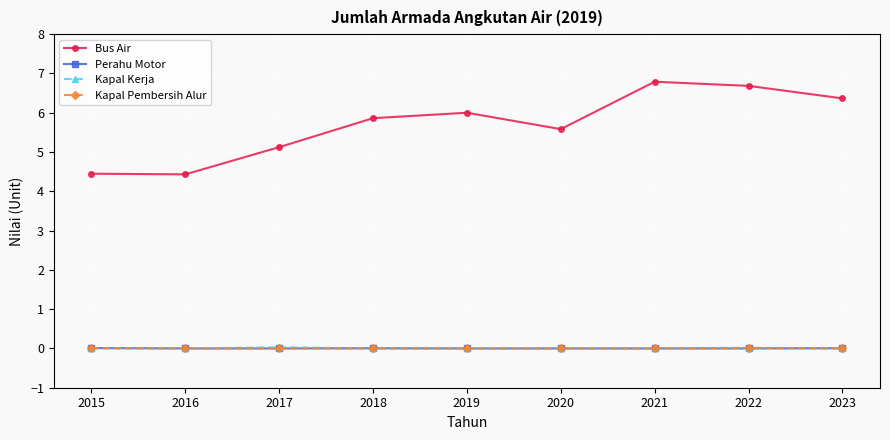

True or false: Perahu Motor and Bus Air intersect in this chart.

False